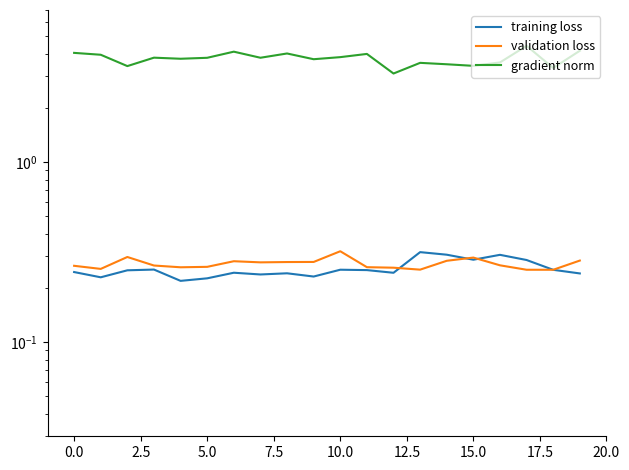

What is the label of the 1st point from the right?

19